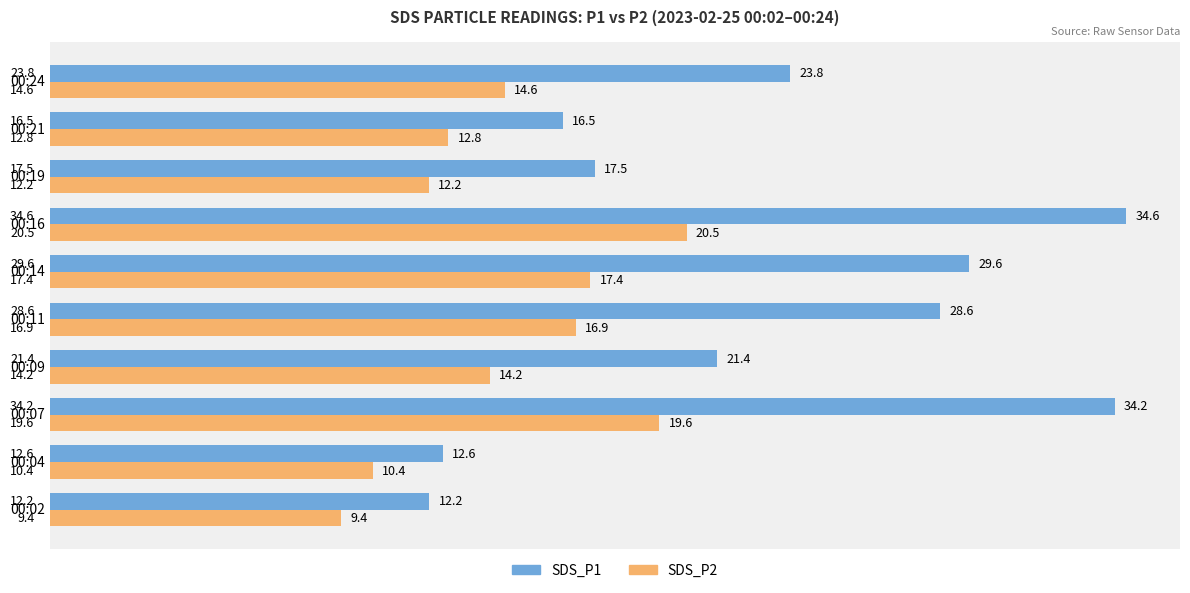

What is the sum of the SDS_P1 values at 00:02 and 00:21?

28.7